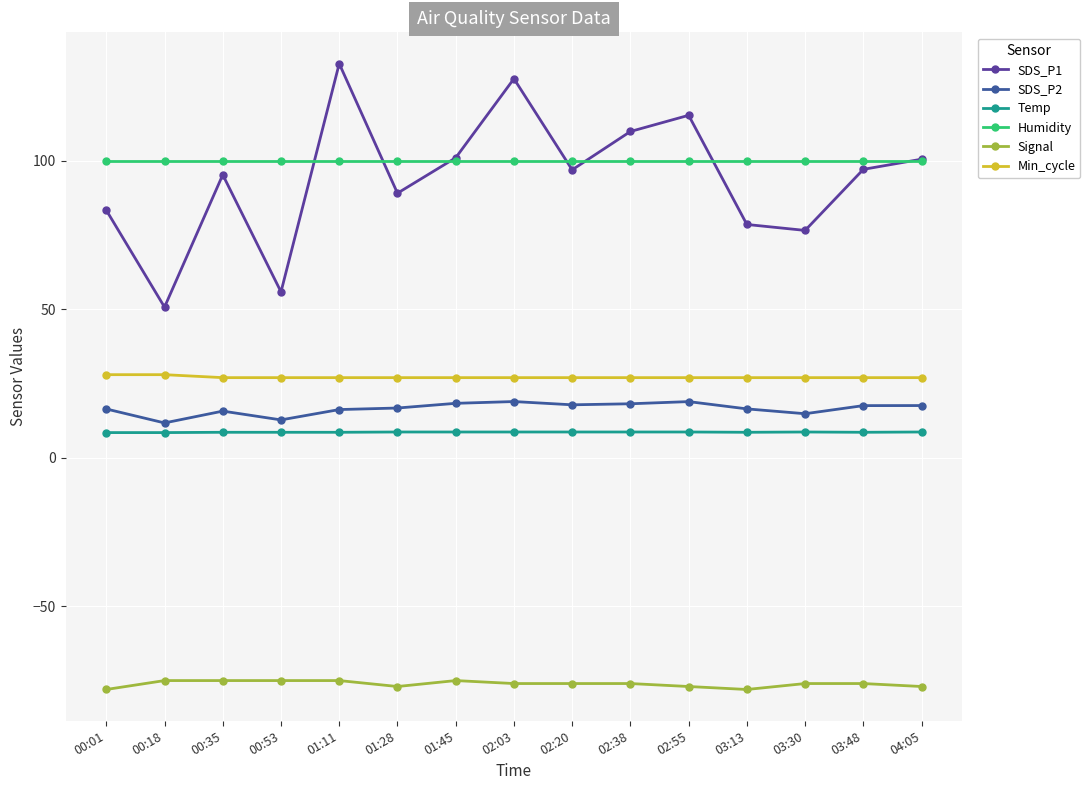

In SDS_P2, how many points are higher than both neighbors (excluding endpoints)?

3